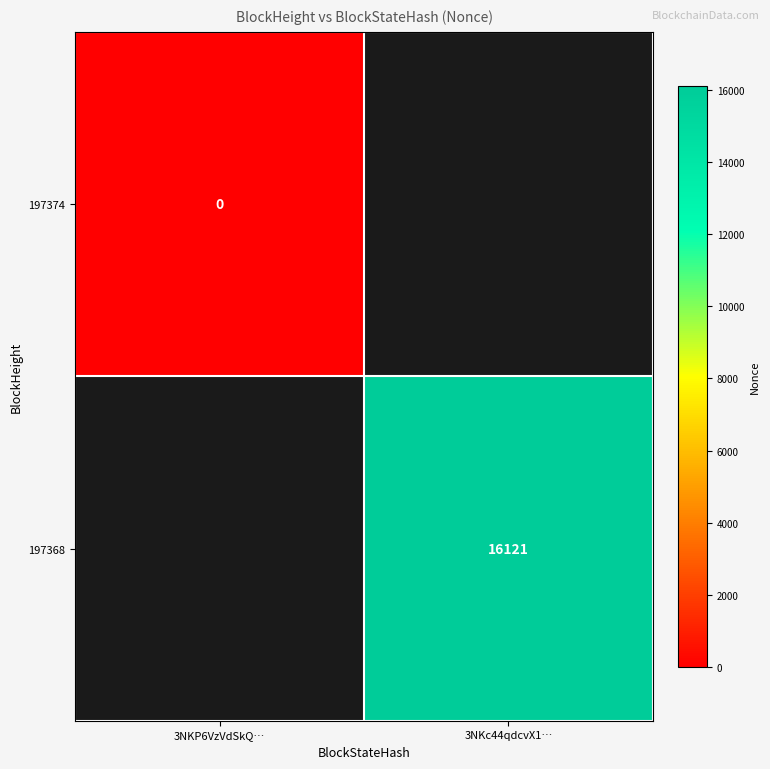

True or false: 197368 has a value of 25745 at 3NKc44qdcvX1….

False